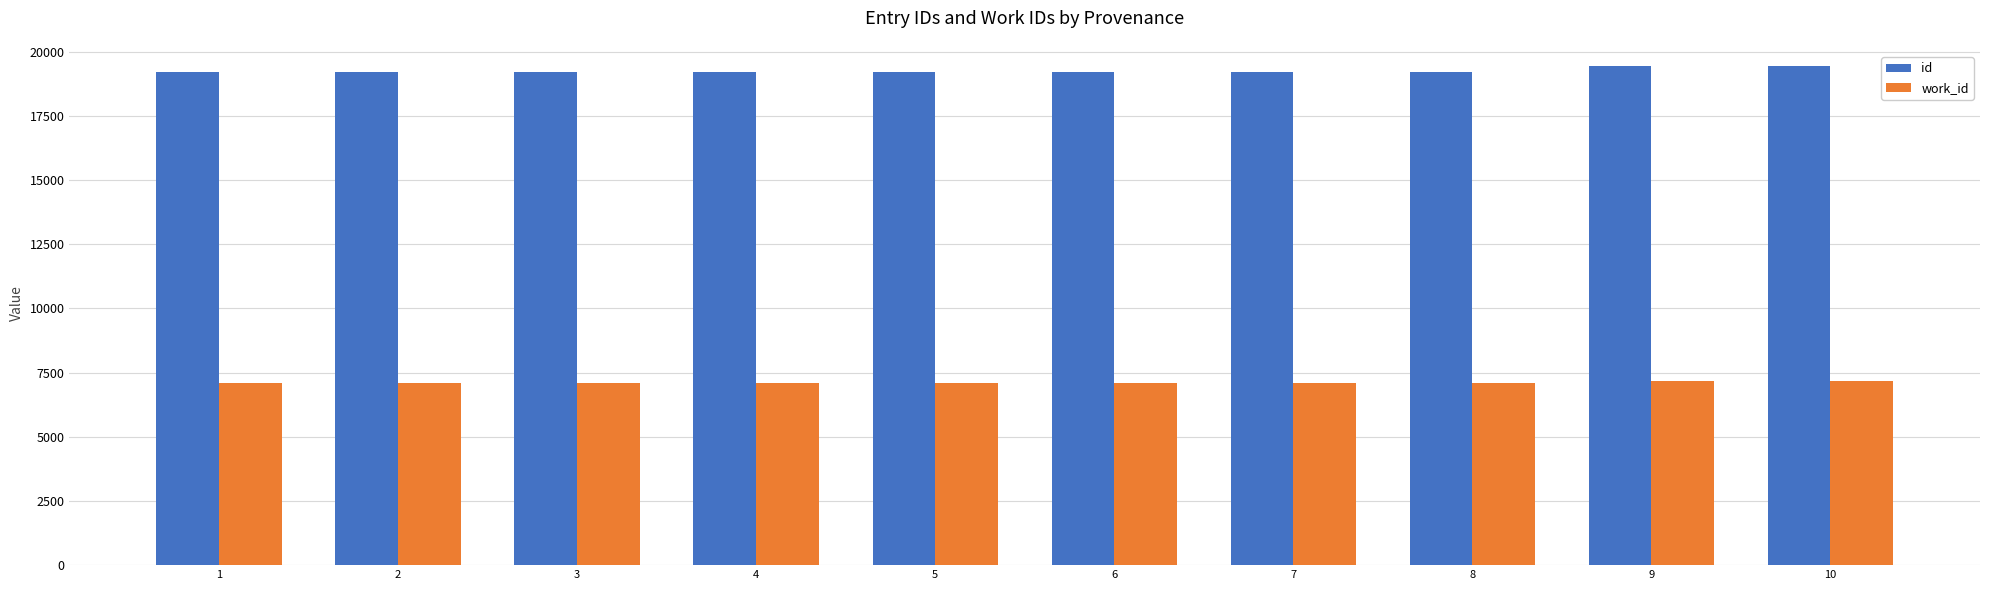

What is the difference between the second highest and minimum values in the id series?

256